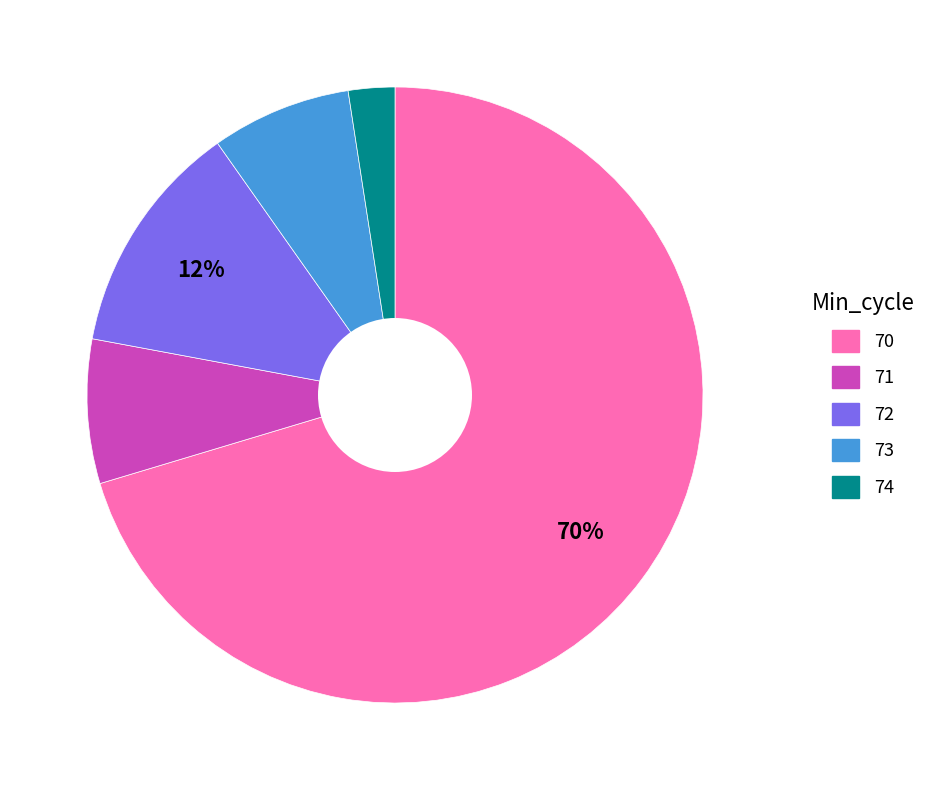

Between 72 and 70, which is larger?

70